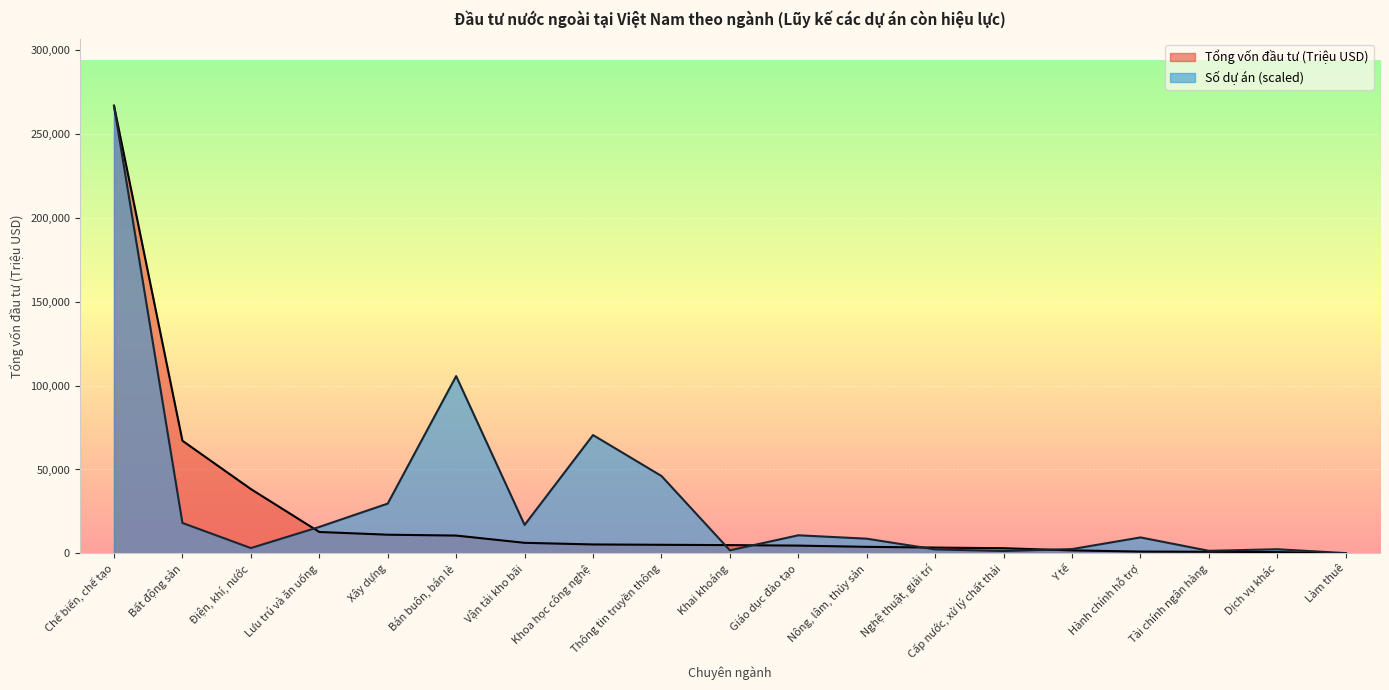

The Số dự án series shows 4428.3 at Y tế. True or false?

False